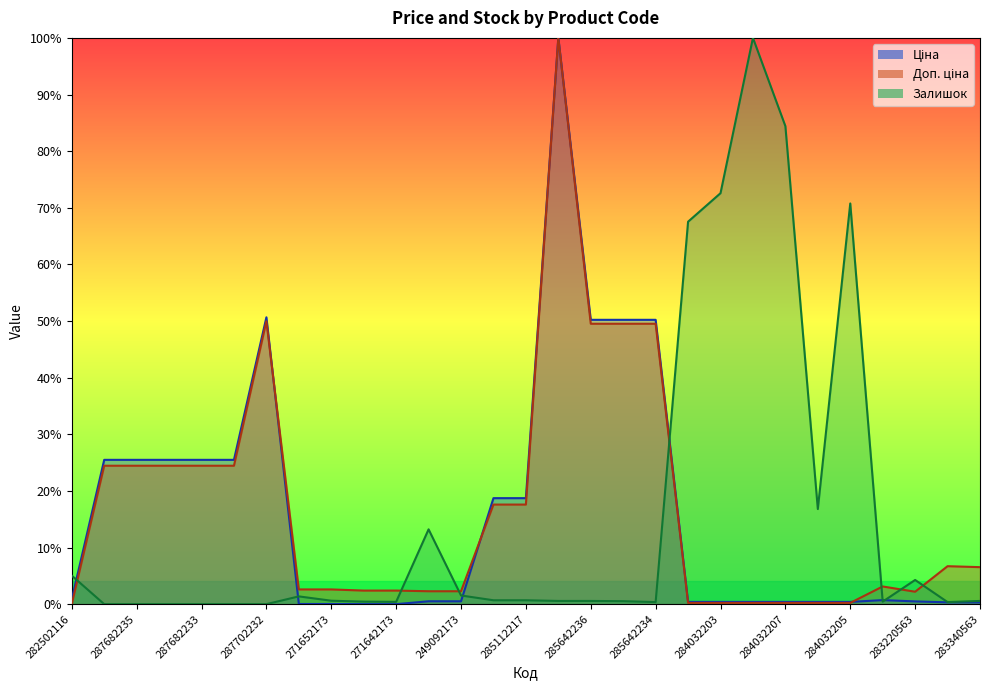

Where is Доп. ціна nearest to the value 0?

282502116